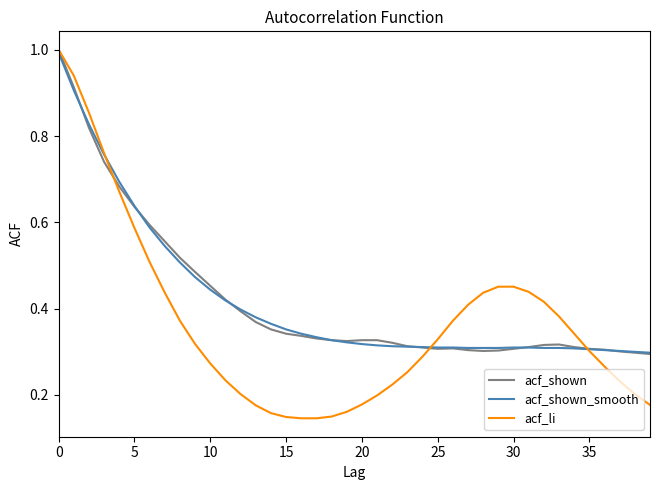

Which series has the largest range (max minus min)?

acf_li